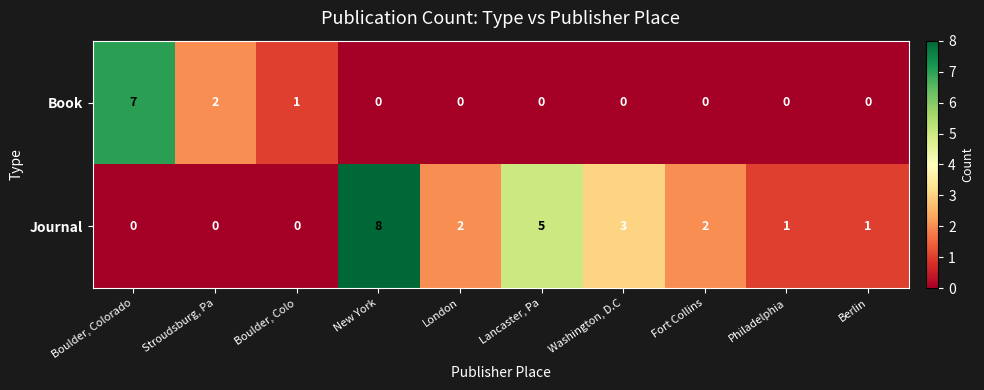

At Boulder, Colorado, list the series in order from smallest to largest.

Journal, Book